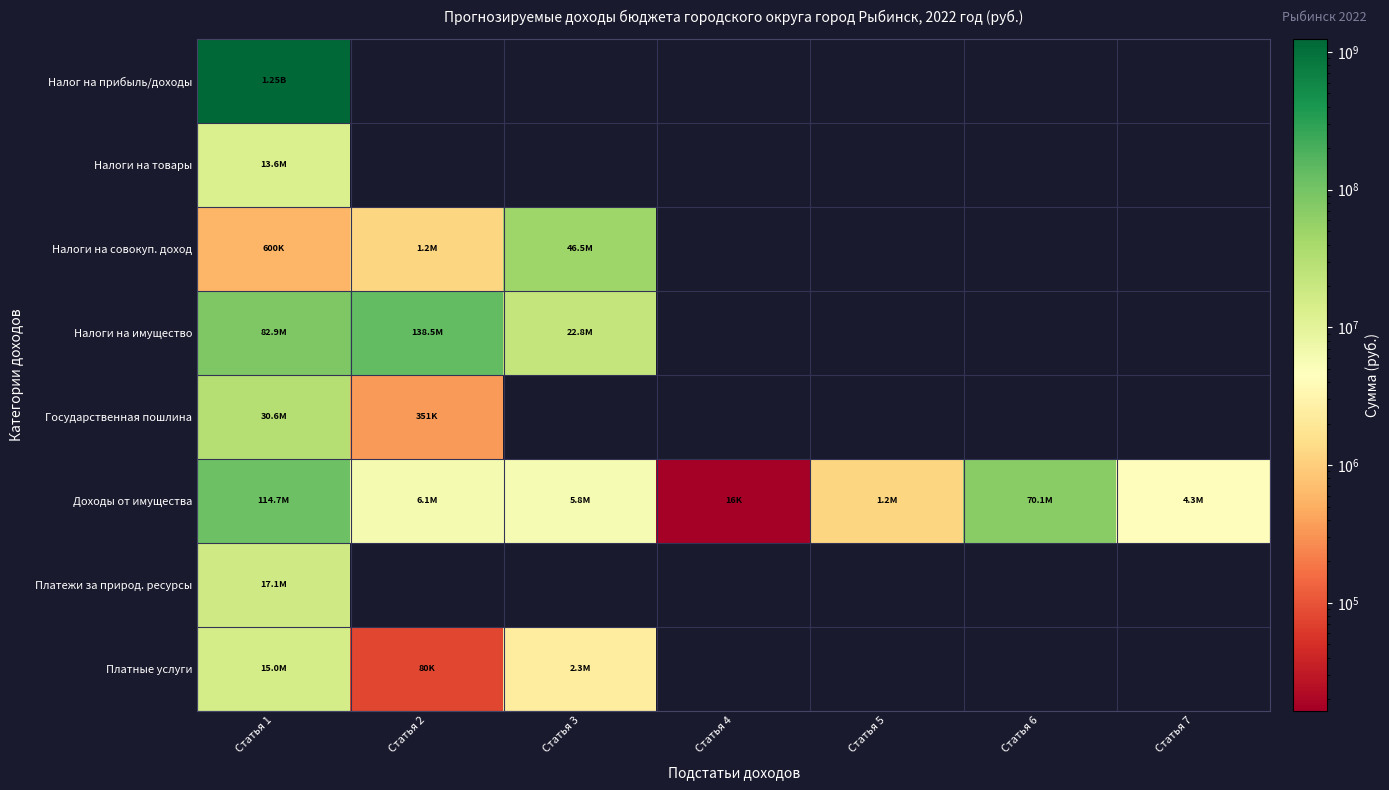

What is the difference between the second highest and minimum values in the Доходы от имущества series?

70105645.0